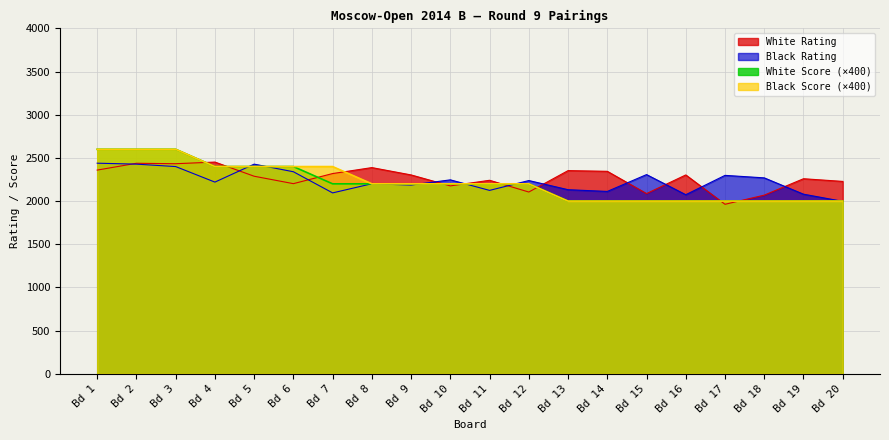

What is the difference between the maximum and second lowest values in the White Rating series?

383